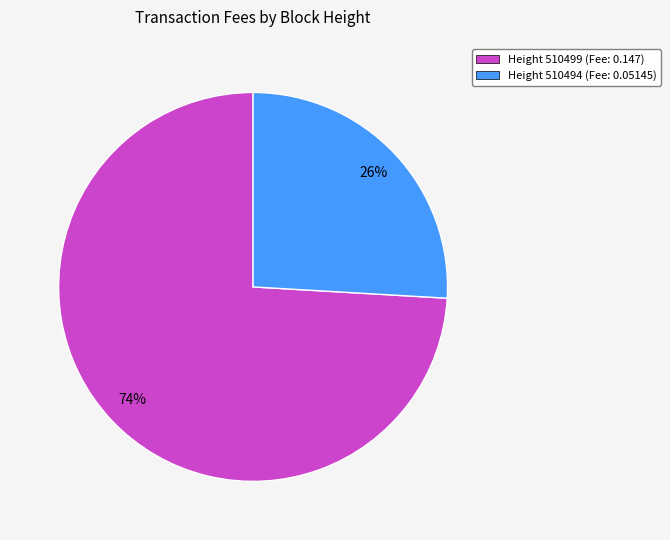

Does Height 510499 (Fee: 0.147) account for over 50% of the chart?

Yes